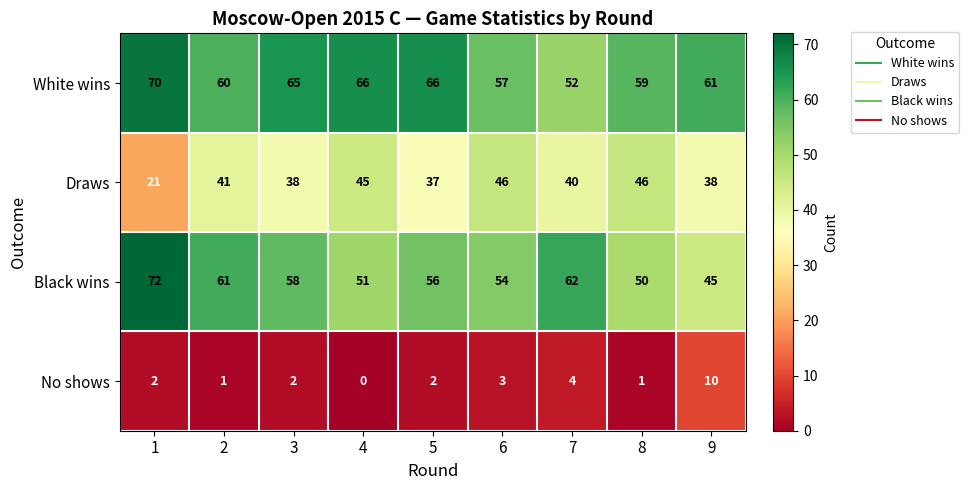

What is the average value of the Draws series?

39